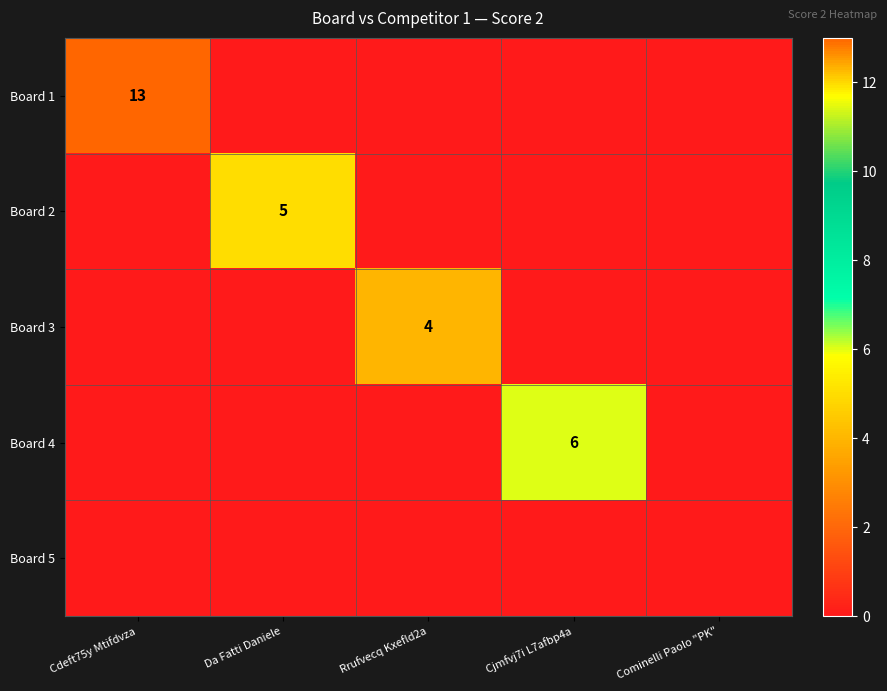

True or false: Board 3 has a value of 4 at Rrufvecq Kxefld2a.

True